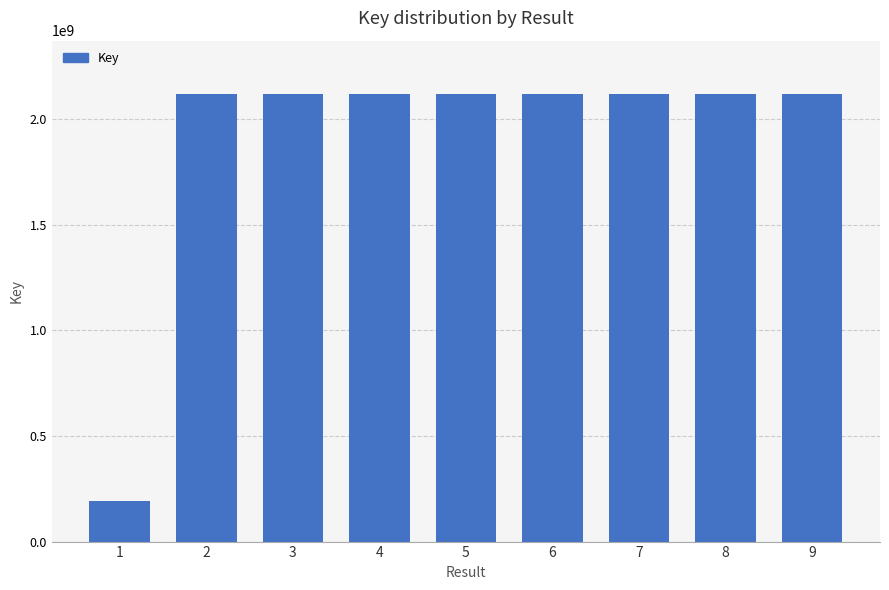

What is the value of the 2nd bar from the left?

2117848630